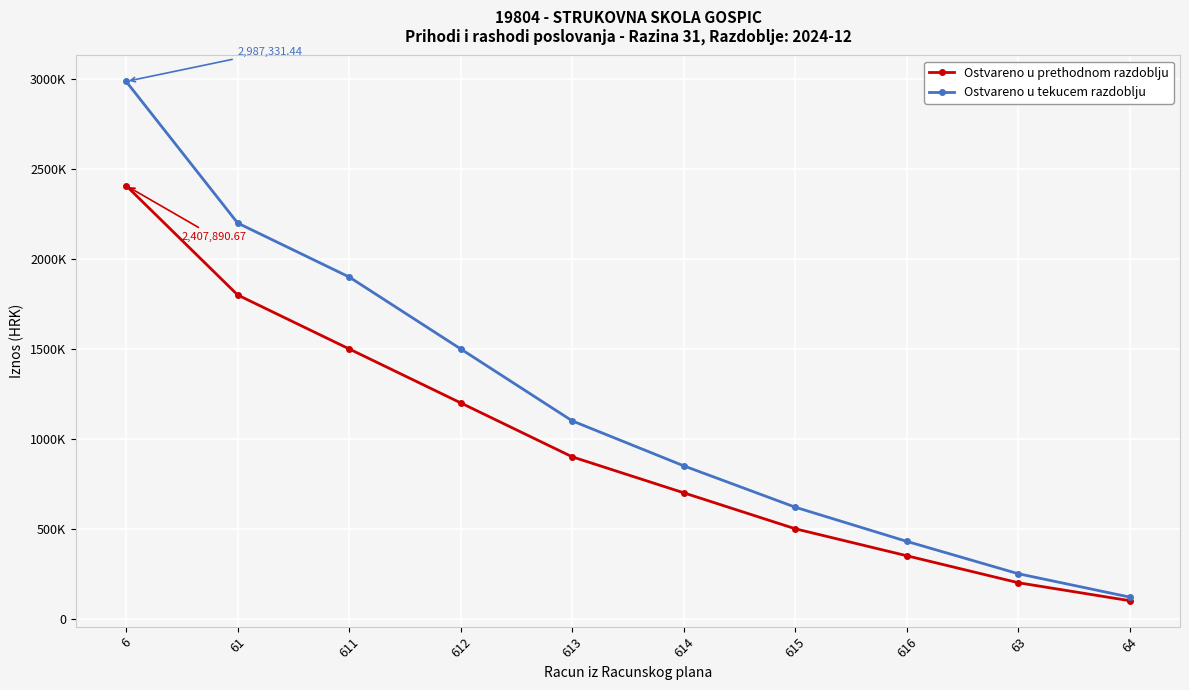

The Ostvareno u tekucem razdoblju series shows 620000.0 at 615. True or false?

True